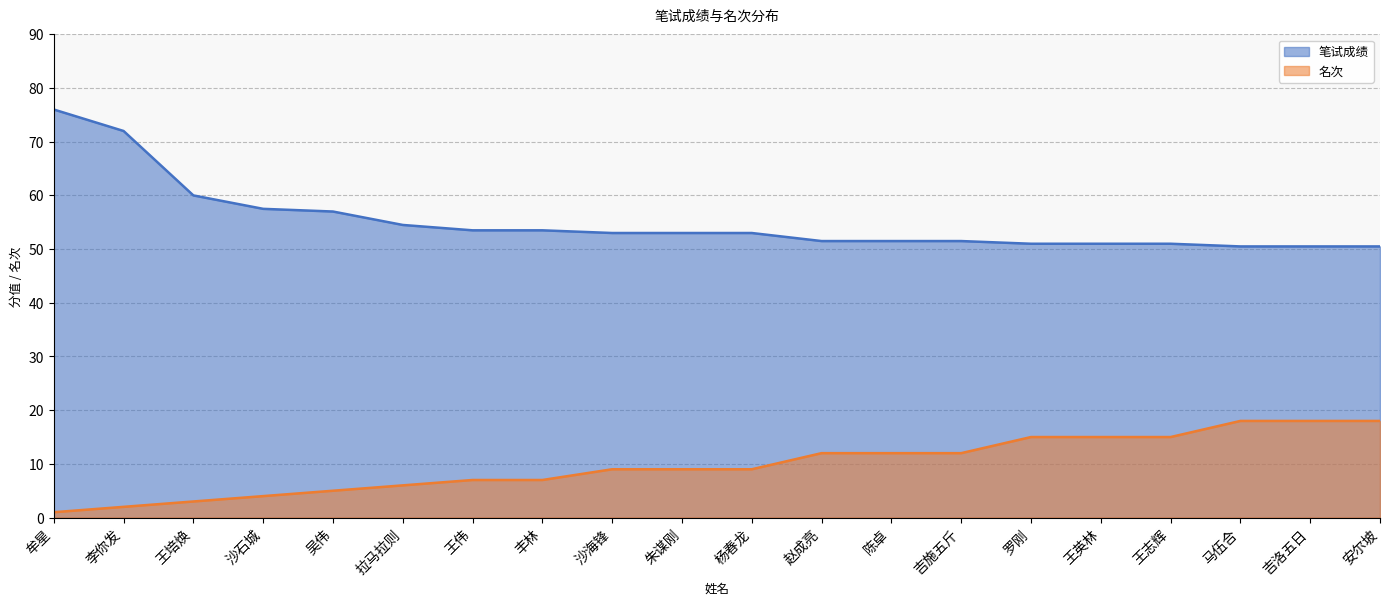

Reading left to right, list all the values displayed in this chart.

笔试成绩: 牟星=76.0	李你发=72.0	王培焕=60.0	沙石城=57.5	吴伟=57.0	拉马拉则=54.5	王伟=53.5	丰林=53.5	沙海锋=53.0	朱谋刚=53.0	杨春龙=53.0	赵成亮=51.5	陈卓=51.5	吉施五斤=51.5	罗刚=51.0	王英林=51.0	王志辉=51.0	马伍合=50.5	吉洛五日=50.5	安尔坡=50.5
名次: 牟星=1.0	李你发=2.0	王培焕=3.0	沙石城=4.0	吴伟=5.0	拉马拉则=6.0	王伟=7.0	丰林=7.0	沙海锋=9.0	朱谋刚=9.0	杨春龙=9.0	赵成亮=12.0	陈卓=12.0	吉施五斤=12.0	罗刚=15.0	王英林=15.0	王志辉=15.0	马伍合=18.0	吉洛五日=18.0	安尔坡=18.0